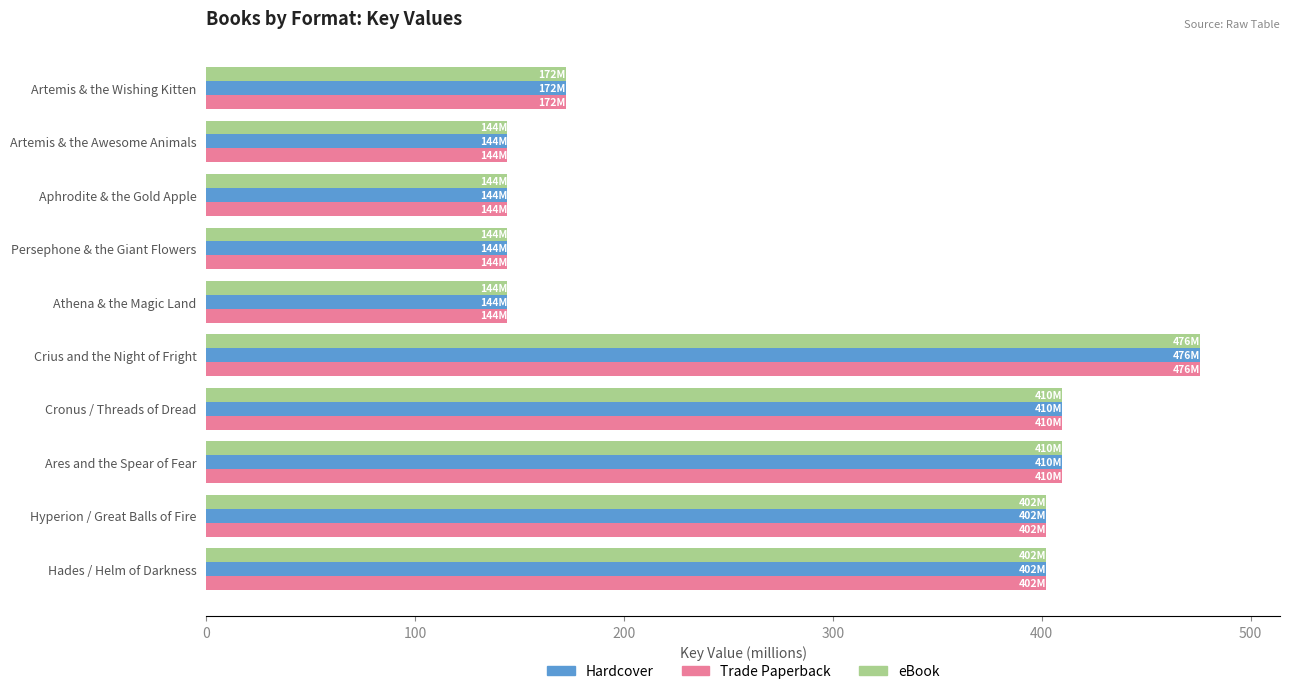

The eBook series shows 179.3 at Hyperion / Great Balls of Fire. True or false?

False